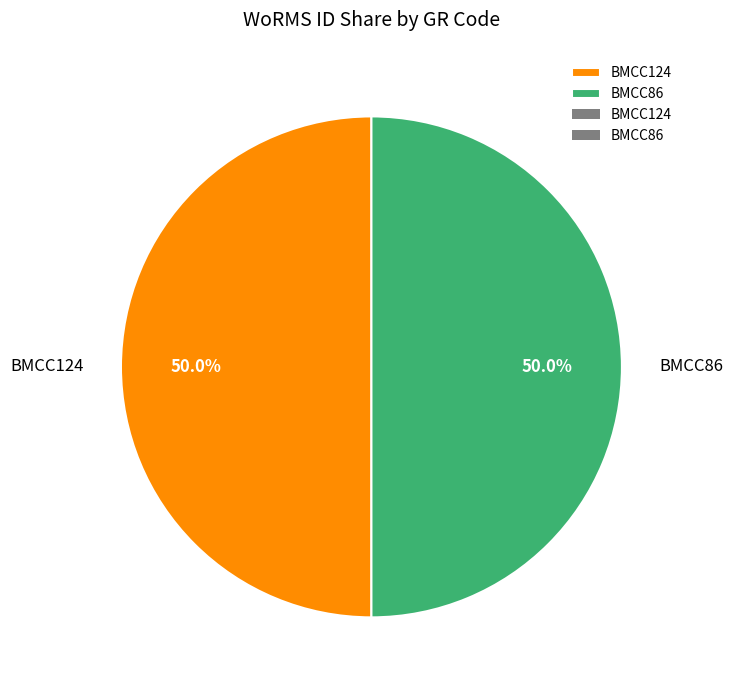

What is the ratio of the value at BMCC86 to the value at BMCC124?

1.0